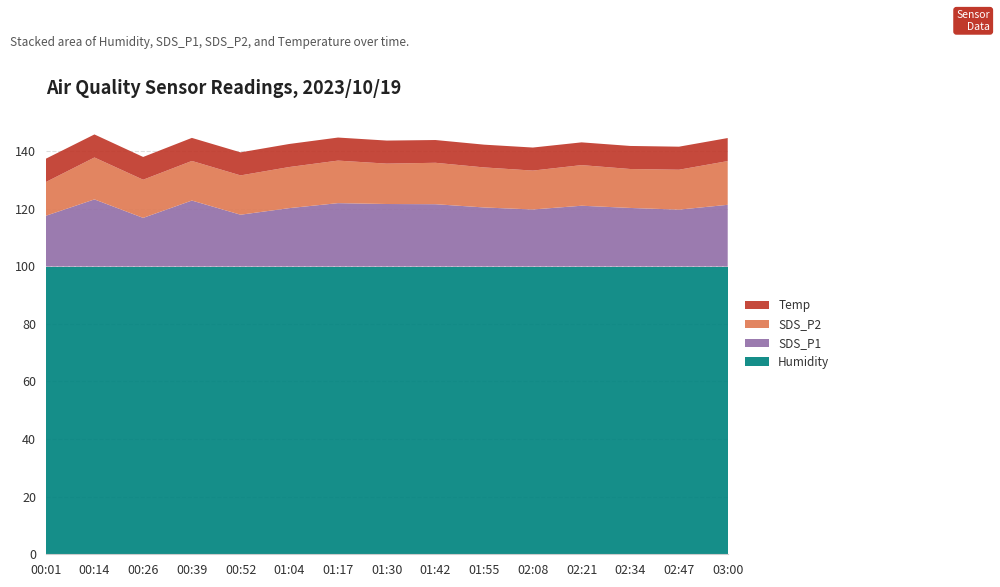

Reading right to left, extract all data points from this chart.

Humidity: 03:00=99.9	02:47=99.9	02:34=99.9	02:21=99.9	02:08=99.9	01:55=99.9	01:42=99.9	01:30=99.9	01:17=99.9	01:04=99.9	00:52=99.9	00:39=99.9	00:26=99.9	00:14=99.9	00:01=99.9
SDS_P1: 03:00=21.4	02:47=19.8	02:34=20.3	02:21=21.1	02:08=19.8	01:55=20.5	01:42=21.6	01:30=21.7	01:17=22.0	01:04=20.3	00:52=18.0	00:39=22.9	00:26=16.9	00:14=23.3	00:01=17.6
SDS_P2: 03:00=15.2	02:47=13.8	02:34=13.5	02:21=14.1	02:08=13.5	01:55=13.9	01:42=14.4	01:30=14.0	01:17=14.8	01:04=14.3	00:52=13.7	00:39=13.8	00:26=13.2	00:14=14.6	00:01=11.7
Temp: 03:00=8.0	02:47=8.0	02:34=8.0	02:21=7.9	02:08=8.0	01:55=7.9	01:42=7.9	01:30=8.0	01:17=8.0	01:04=8.0	00:52=8.0	00:39=8.0	00:26=7.9	00:14=8.0	00:01=8.1